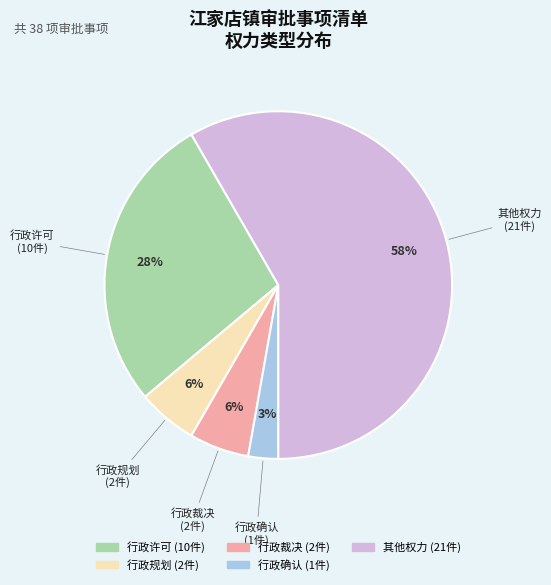

Between 行政规划 and 行政许可, which is larger?

行政许可